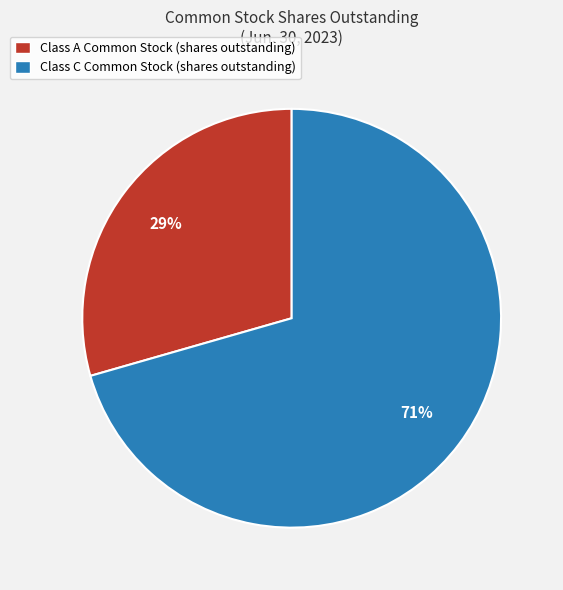

What percentage is the Class C Common Stock (shares outstanding) slice, to the nearest percent?

71%